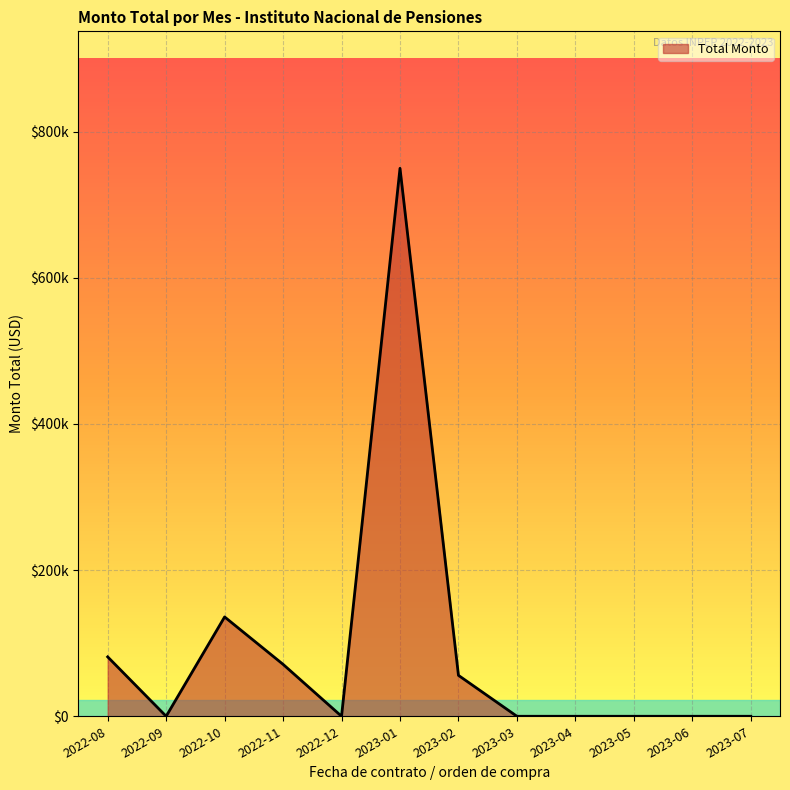

Which label corresponds to the largest value in the chart?

2023-01